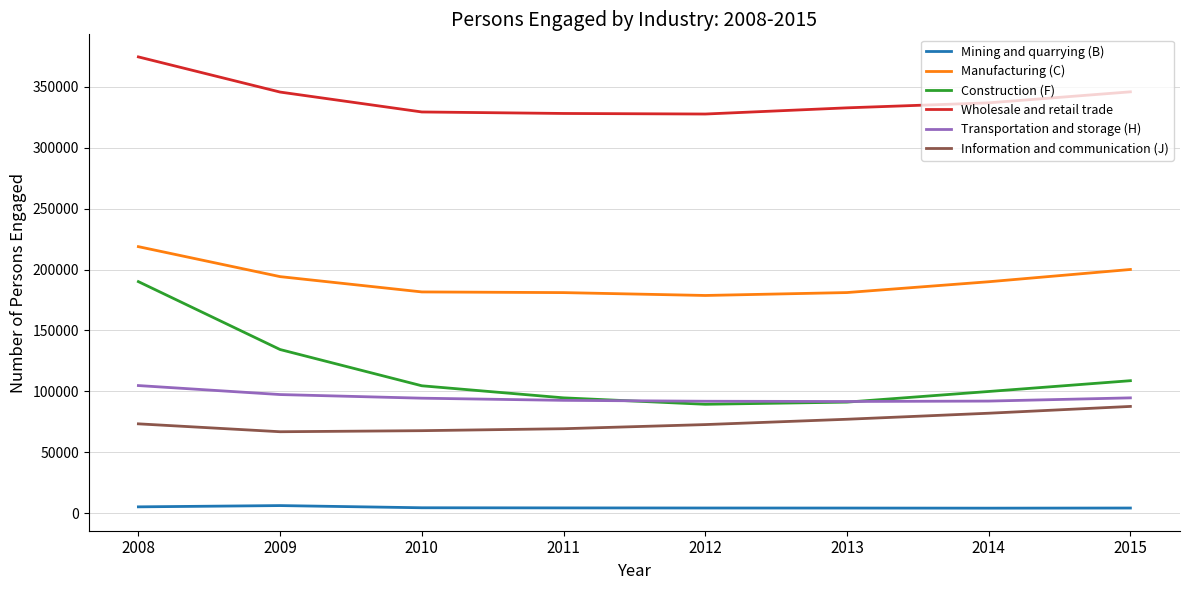

List the series in order of their peak value, lowest first.

Mining and quarrying (B), Information and communication (J), Transportation and storage (H), Construction (F), Manufacturing (C), Wholesale and retail trade